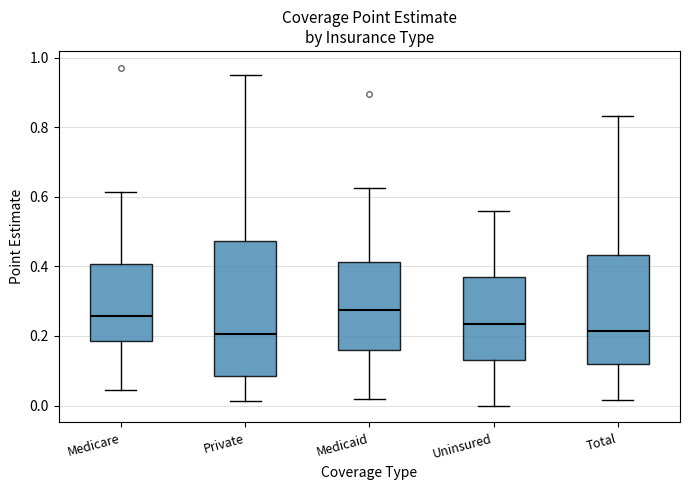

Where is the lower edge of the box for Private on the y-axis? The values are not printed on the chart, so give them approximately, as read against the axis.

0.08